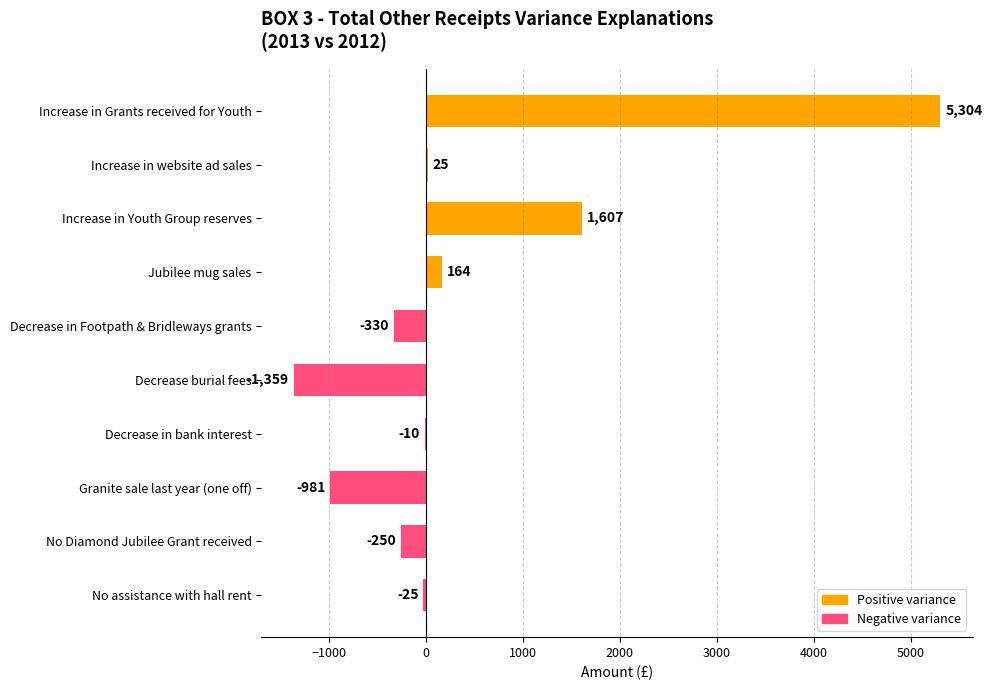

At which category does the chart reach its peak across all series?

Increase in Grants received for Youth